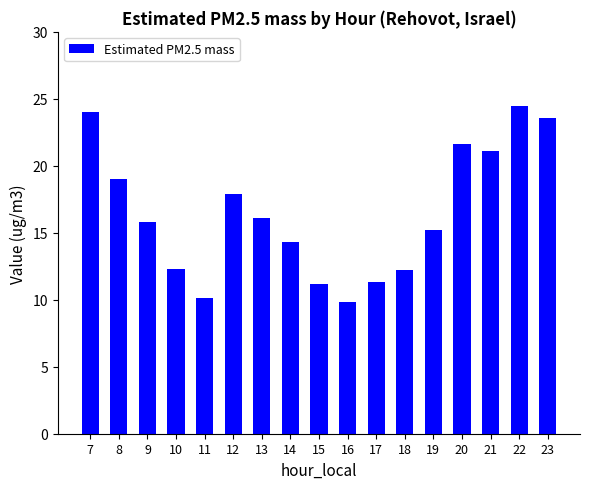

Is it true that the value at 14 is 14.3?

True